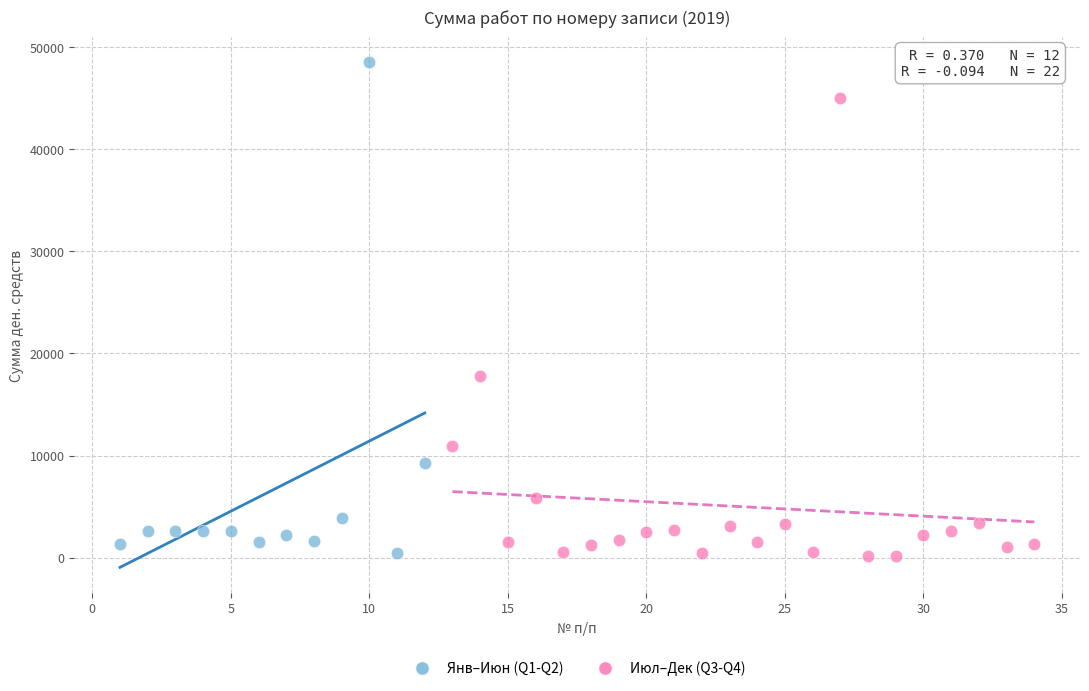

What are all the series names shown in the legend?

Янв–Июн (Q1-Q2), Июл–Дек (Q3-Q4)